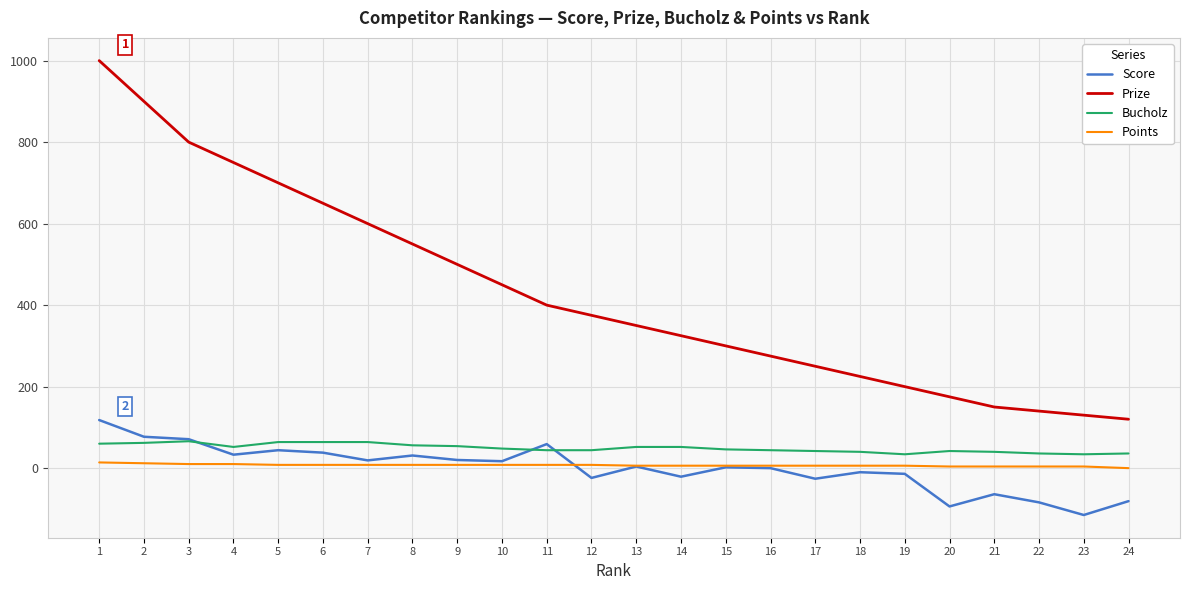

Is the value of Points at 15 greater than the value of Score at 6?

No